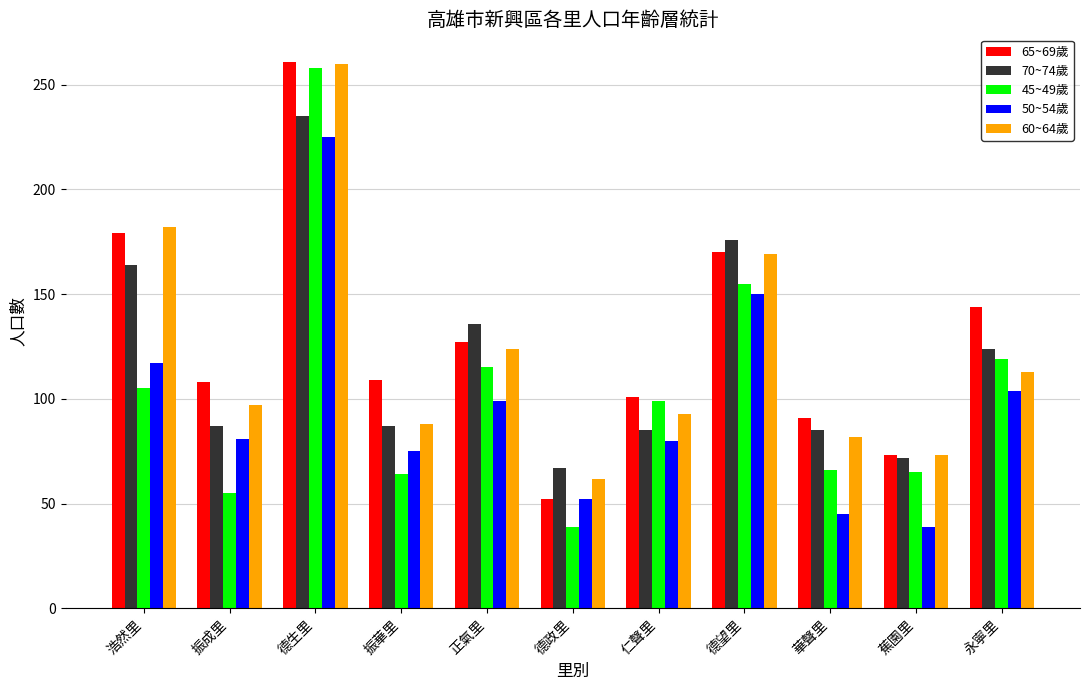

What is the difference between the maximum and minimum values in the 45~49歲 series?

219